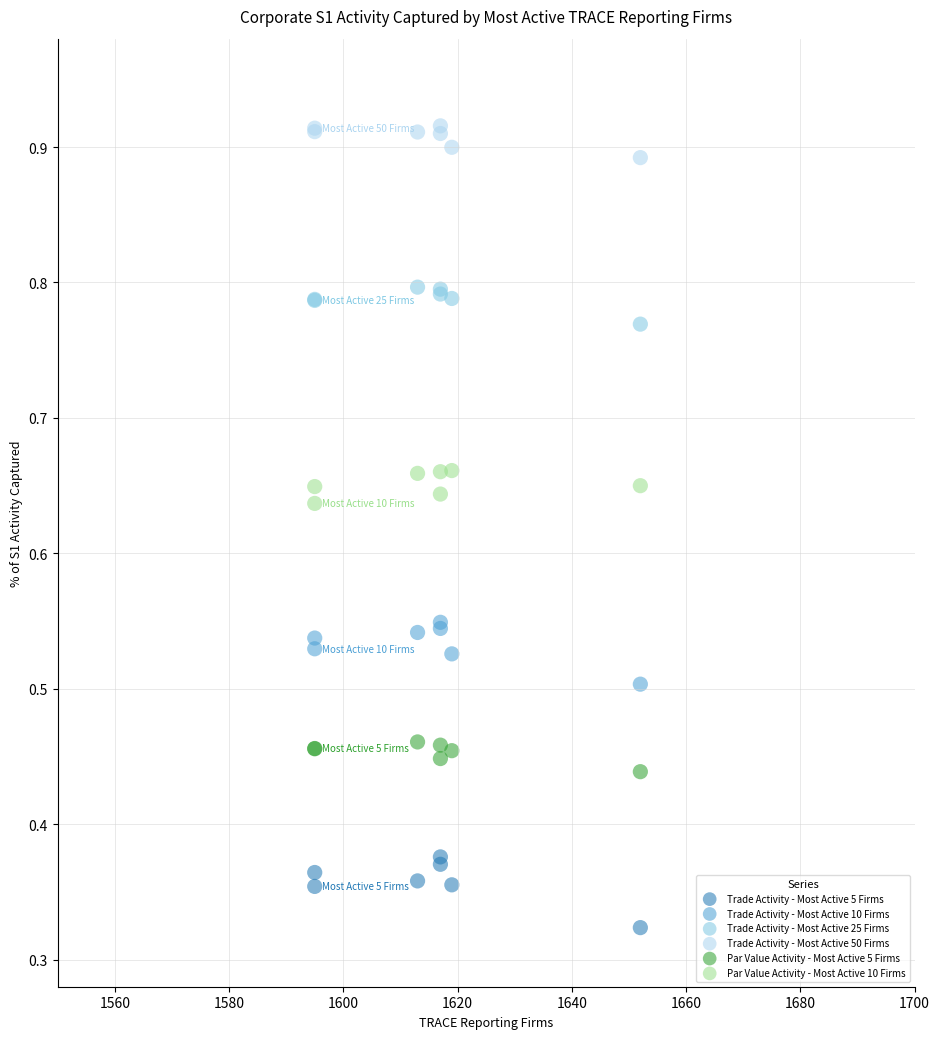

Which series reaches the minimum Y coordinate?

Trade Activity - Most Active 5 Firms